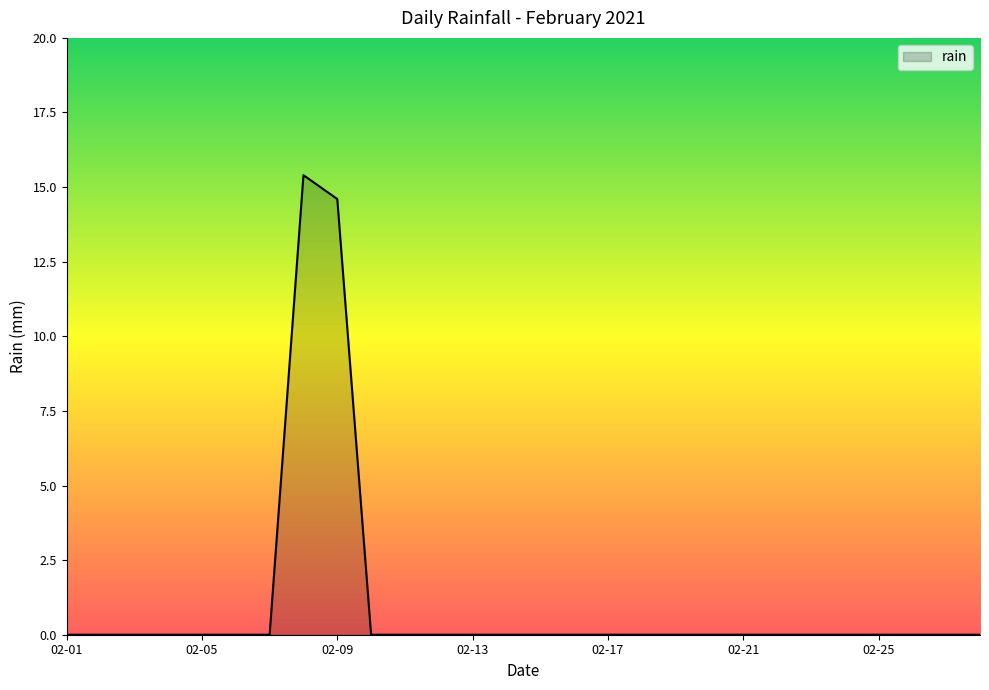

How many categories are shown in the chart?

28